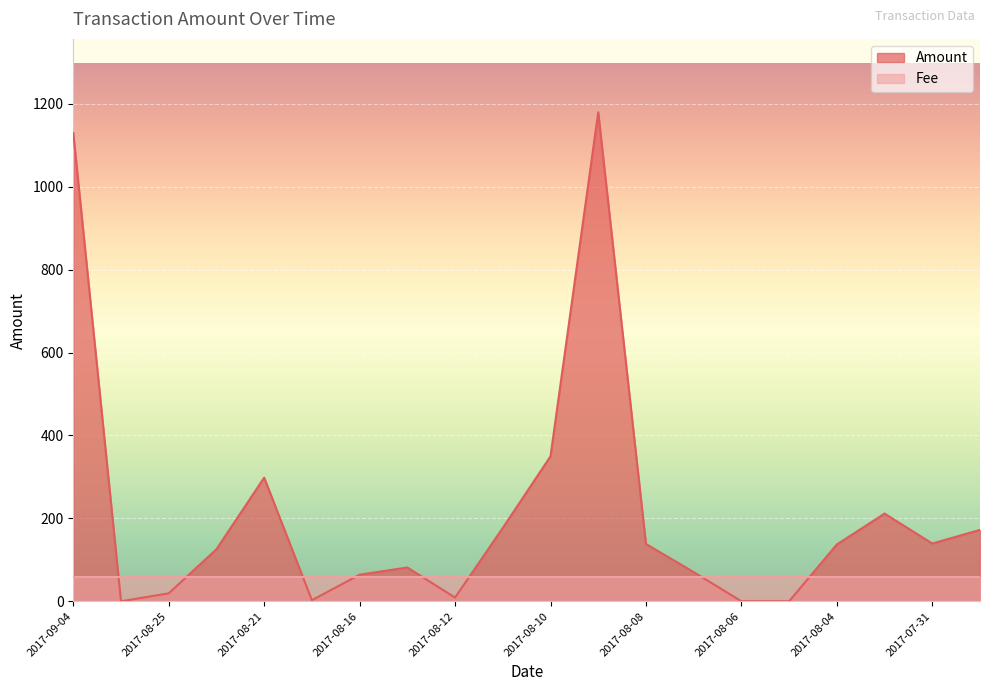

What is the difference between the maximum and minimum values?

1180.0